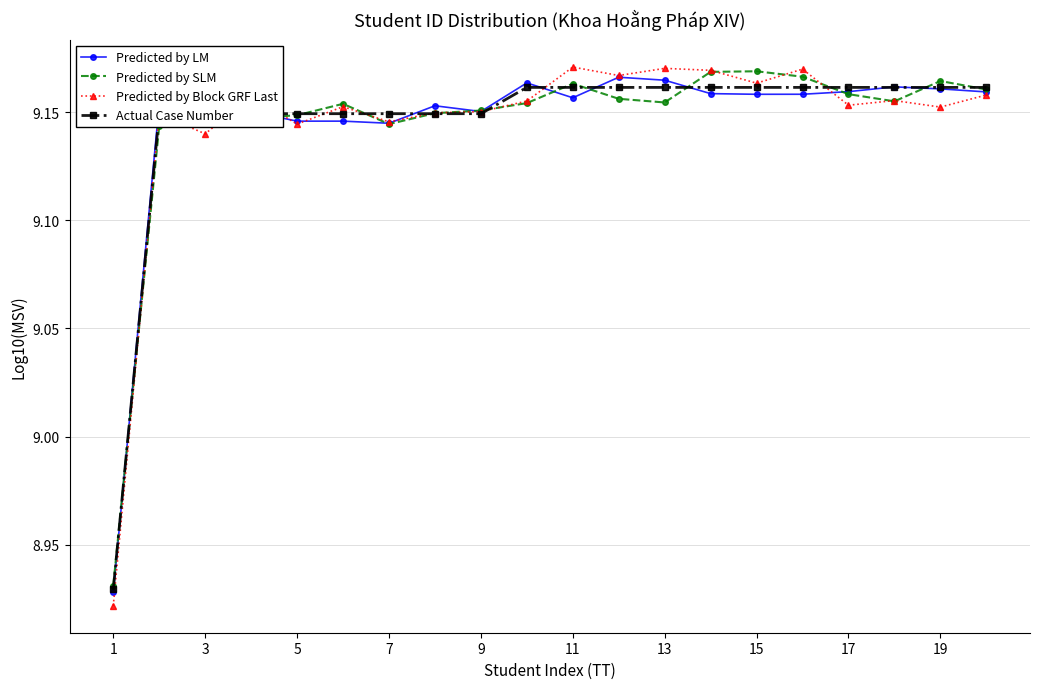

What is the difference between the maximum and minimum values in the Predicted by SLM series?

0.2